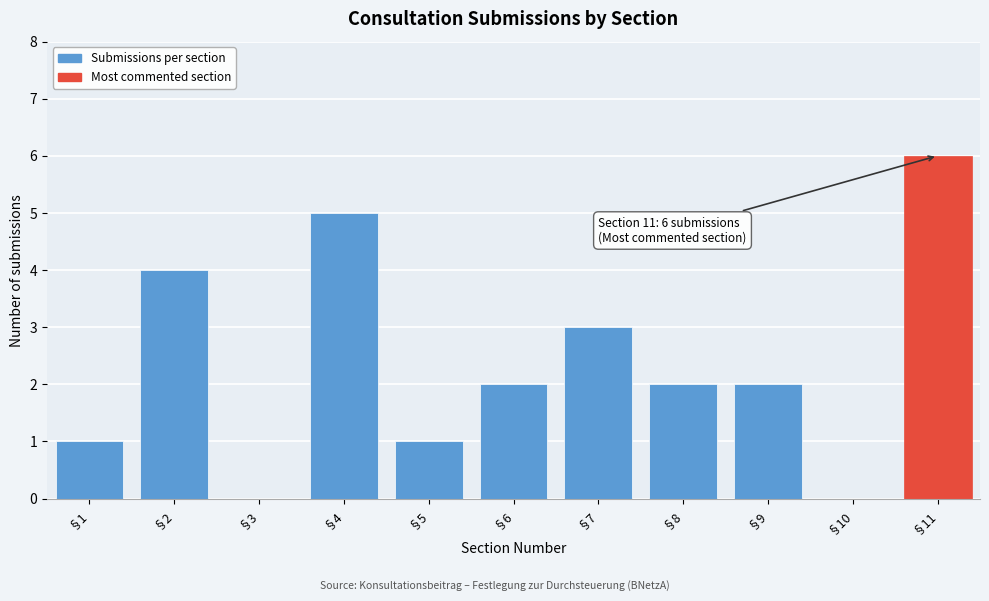

Reading left to right, transcribe all the data shown in this chart.

§1=1	§2=4	§3=0	§4=5	§5=1	§6=2	§7=3	§8=2	§9=2	§10=0	§11=6